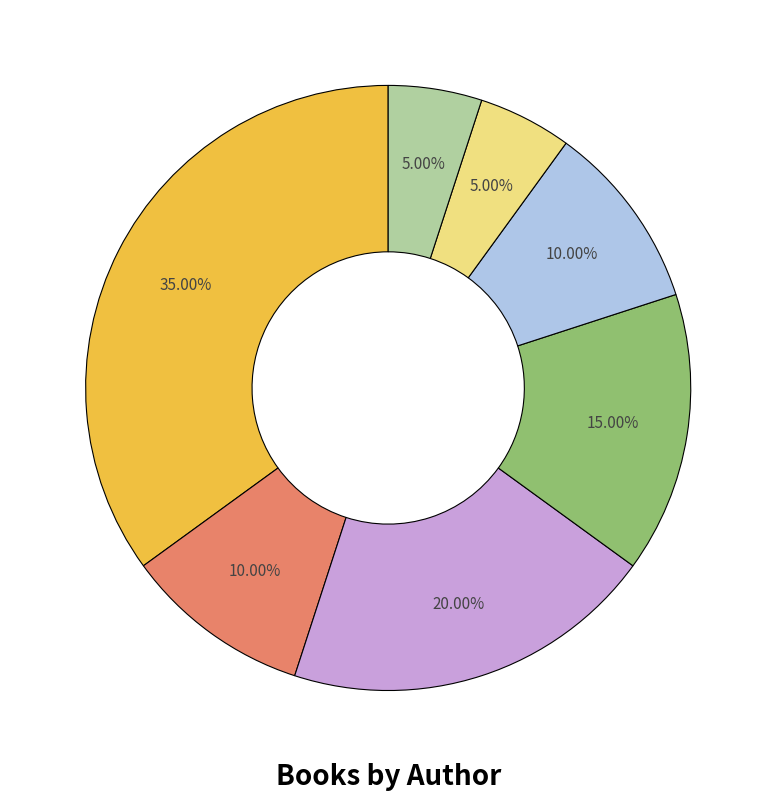

Is there any slice that represents more than half of the pie?

No